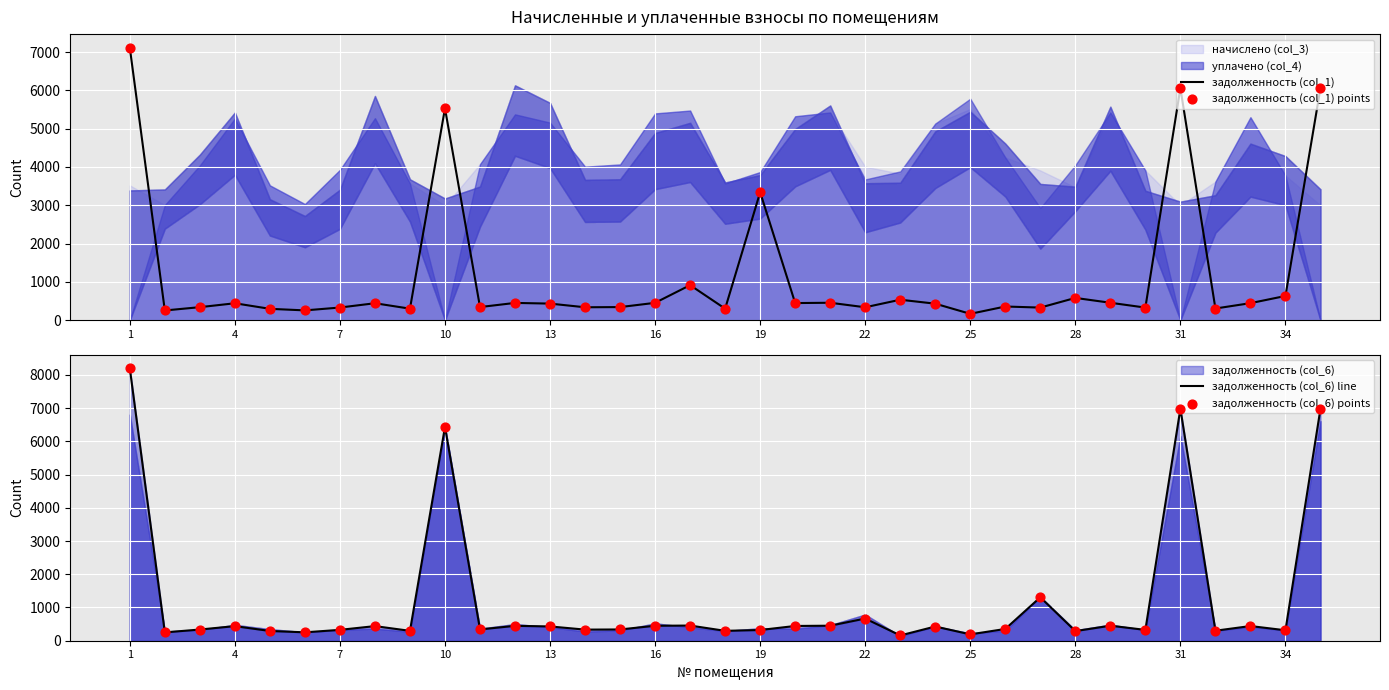

What is the minimum value for задолженность (col_1)?

162.5